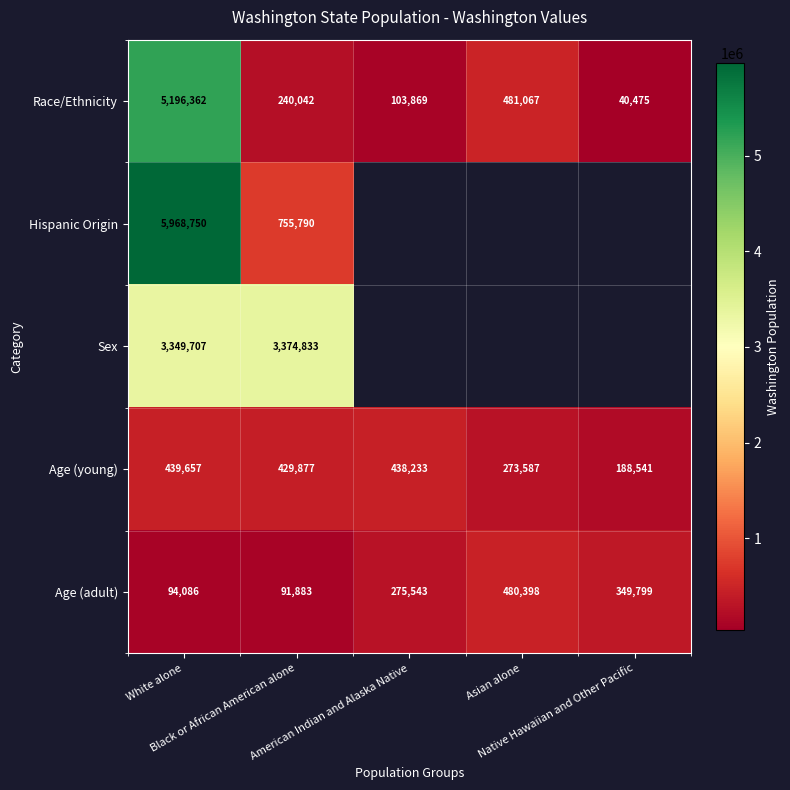

What is the difference between the maximum and minimum values in the Race/Ethnicity series?

5155887